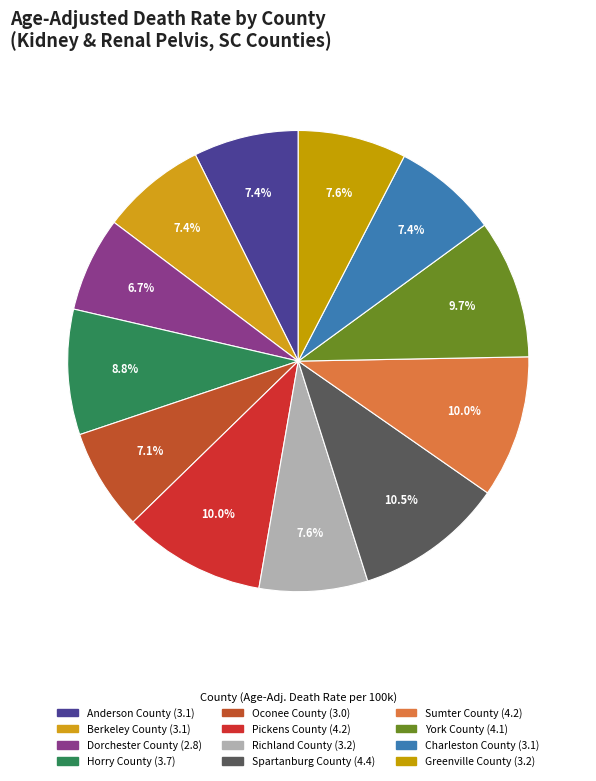

To the nearest percent, what is the difference between the largest and smallest slice percentages?

4%